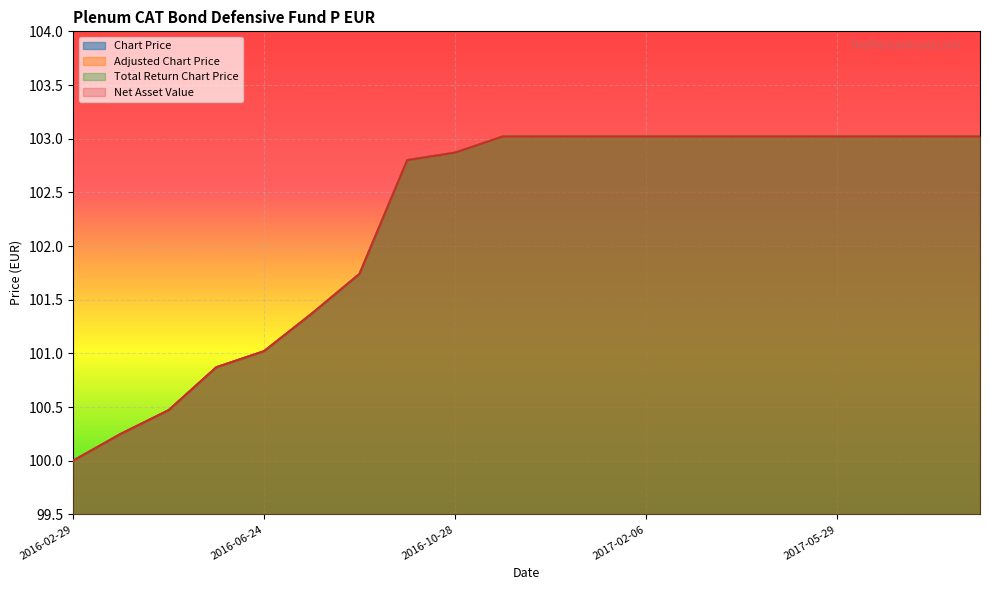

True or false: Net Asset Value and Total Return Chart Price intersect in this chart.

False